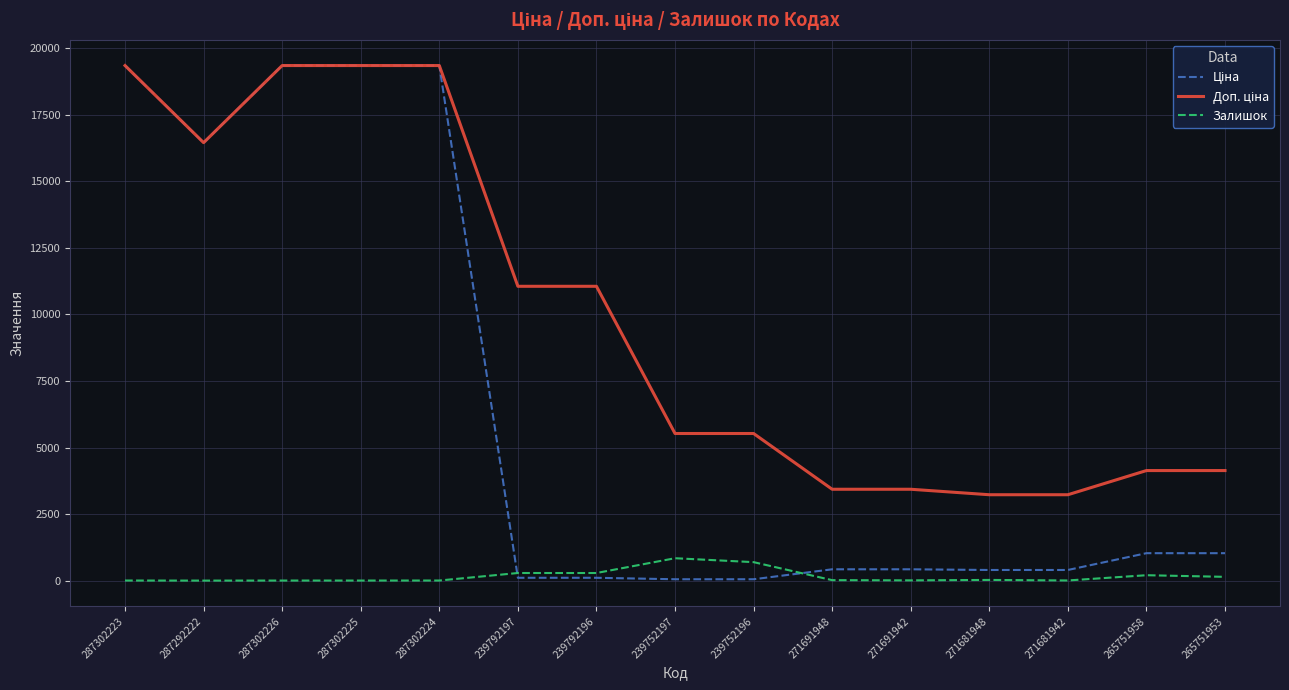

What is the spread (max minus min) of values at 287292222?

16443.2